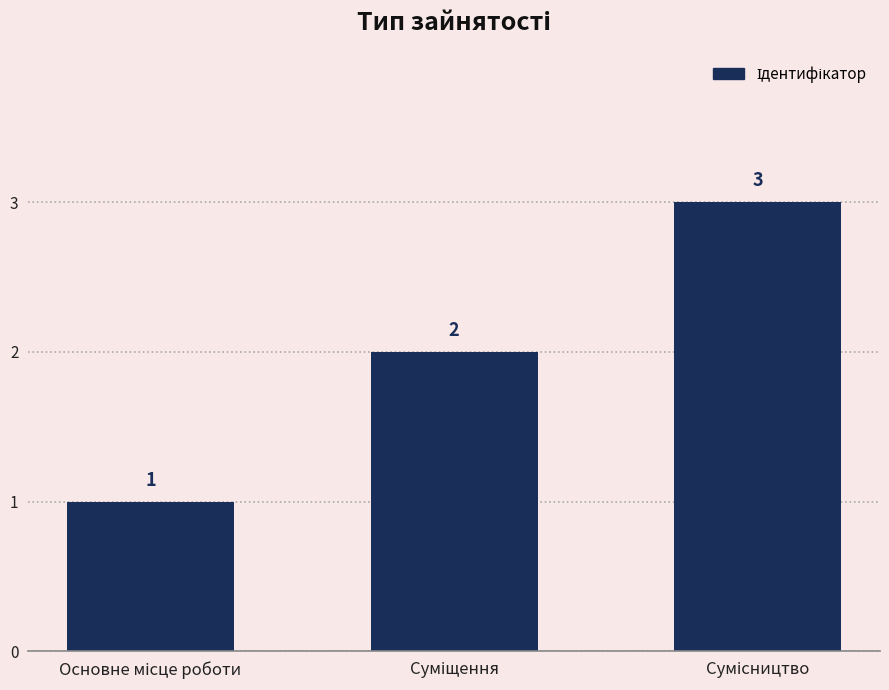

What is the average value?

2